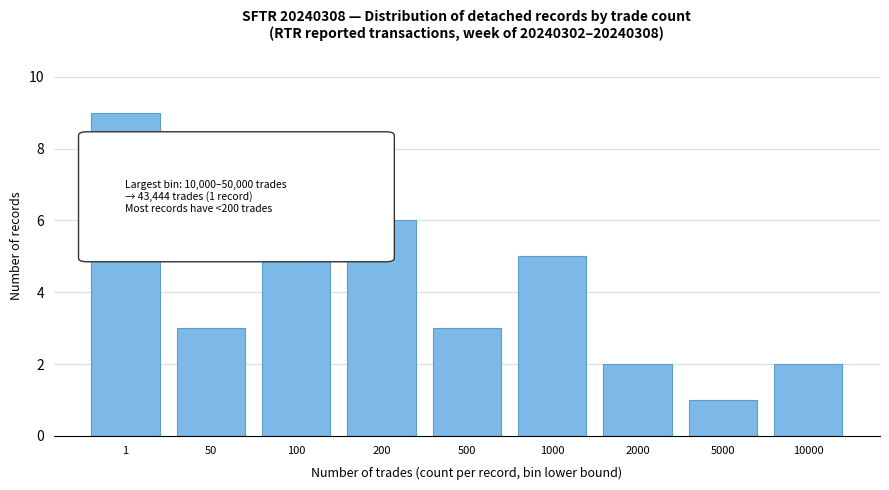

Reading left to right, extract all data points from this chart.

9	3	5	6	3	5	2	1	2